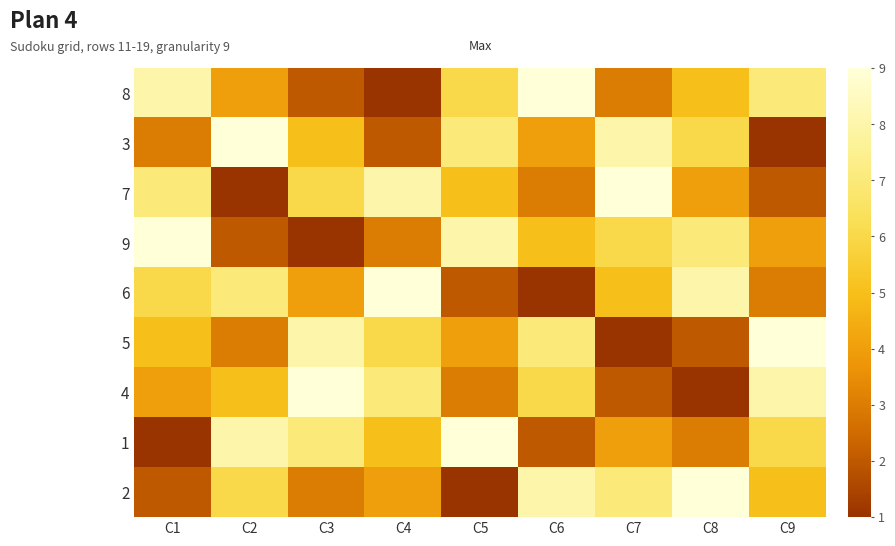

How many series are shown in this chart?

9